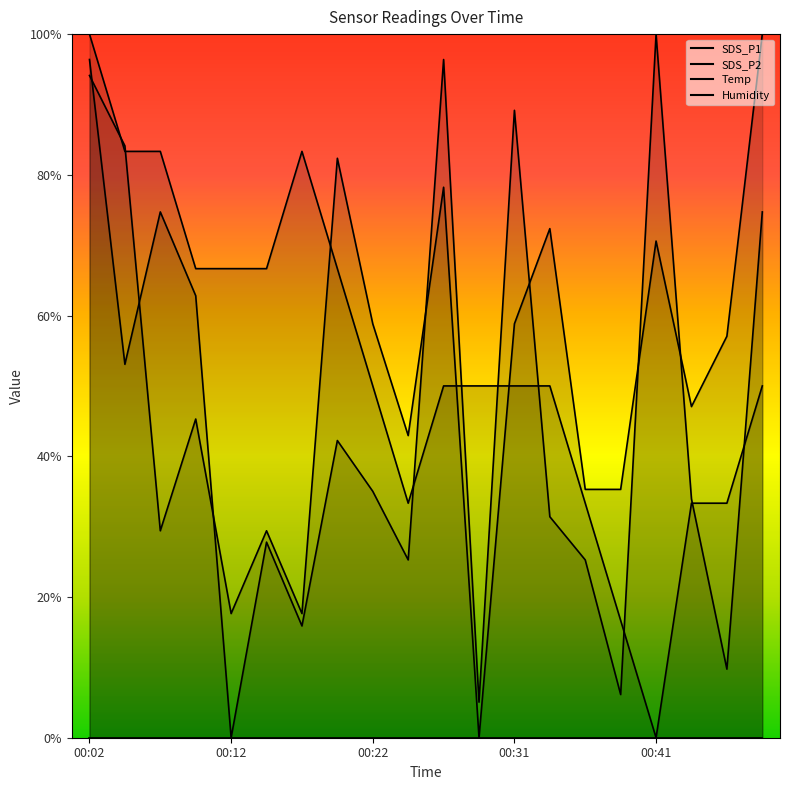

What is the total value across all series at 00:29?

55.1